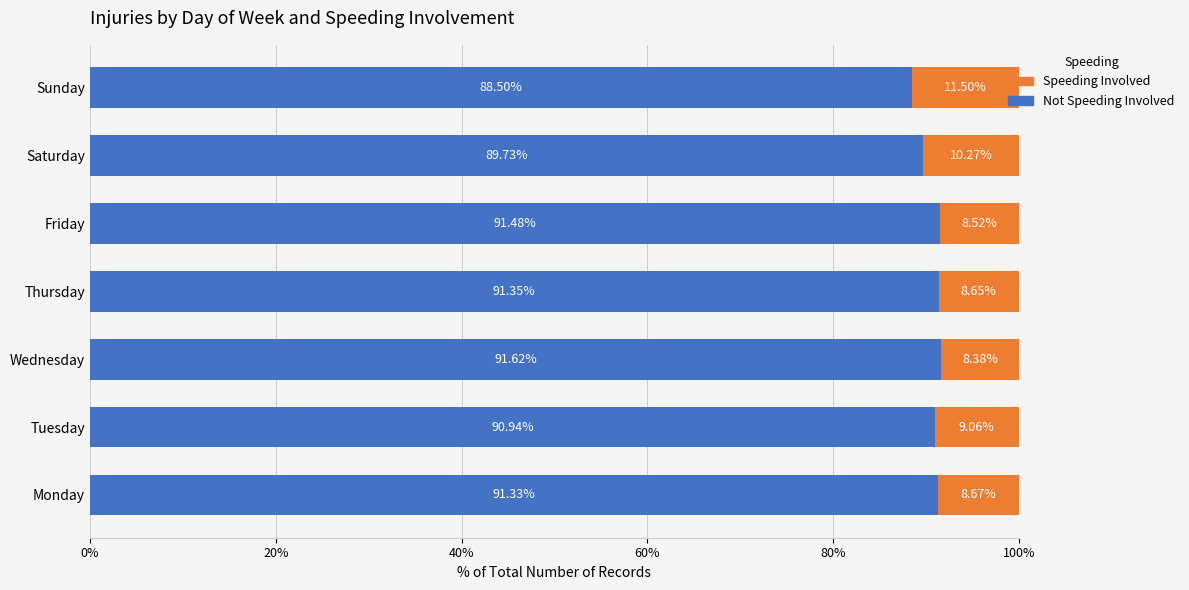

What is the total value across all series at Saturday?

100.0